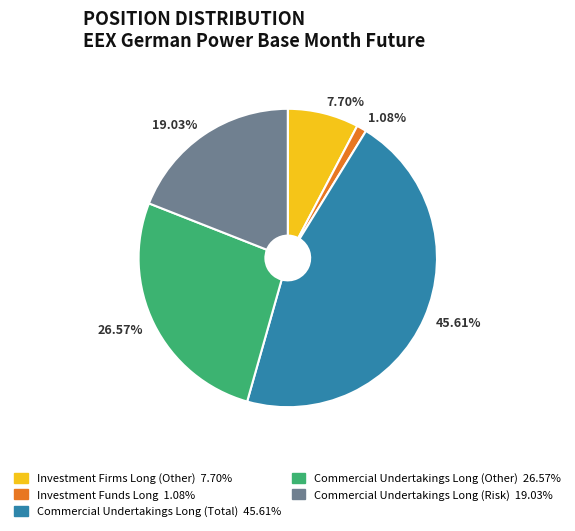

What is the total percentage of Investment Firms Long (Other) and Commercial Undertakings Long (Total)?

53.3%